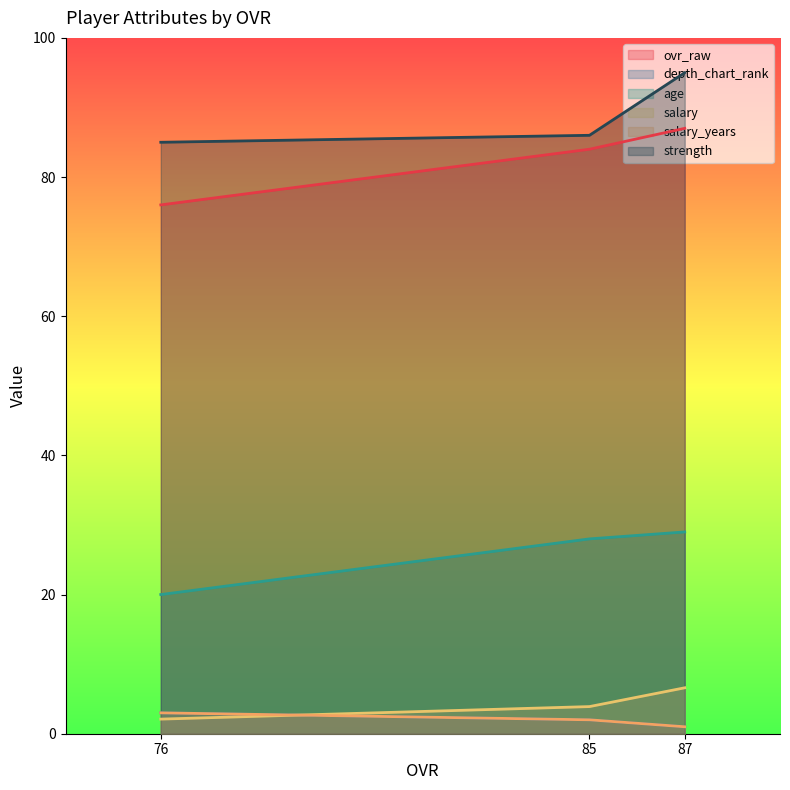

How many distinct data groups are displayed?

6